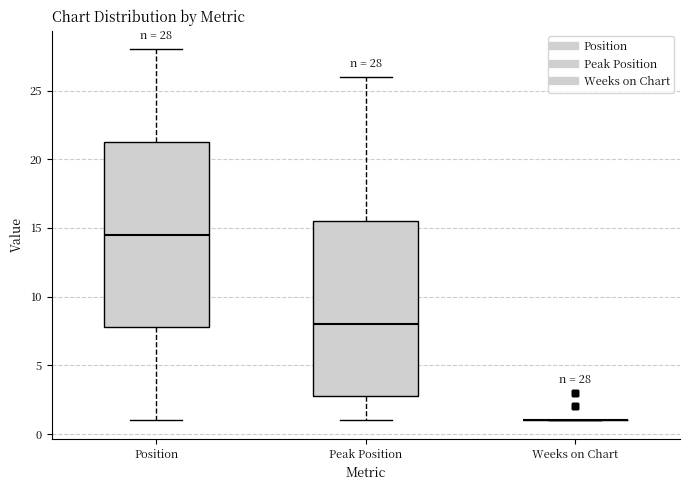

Which box is the tallest, from its lower edge to its upper edge?

Position